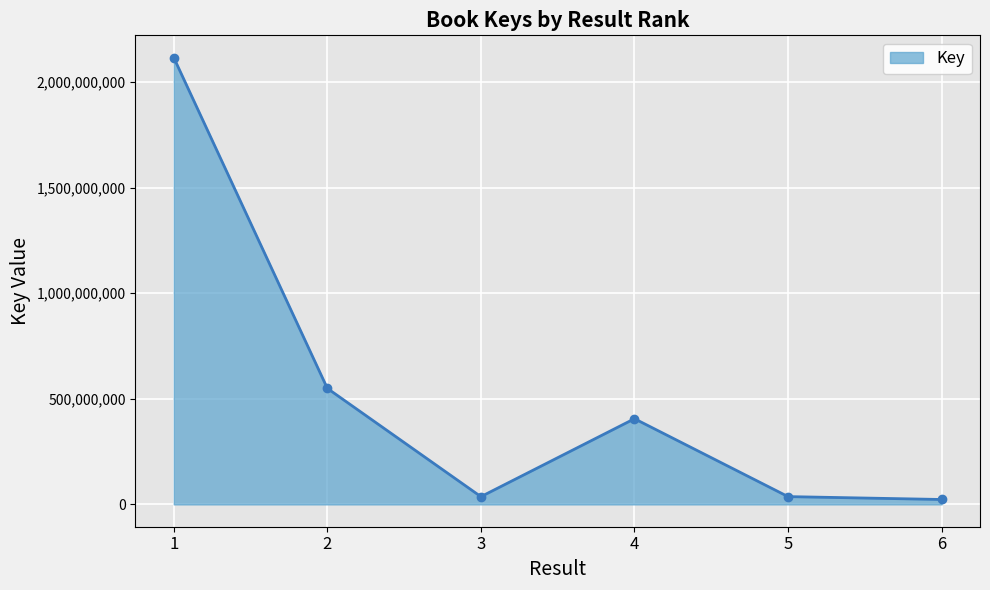

Where is the data nearest to the value 1069273699?

2